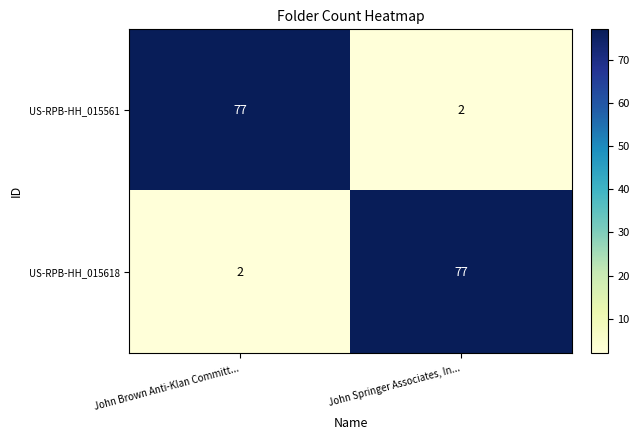

List the labels in order of US-RPB-HH_015561 value, smallest first.

John Springer Associates, In..., John Brown Anti-Klan Committ...